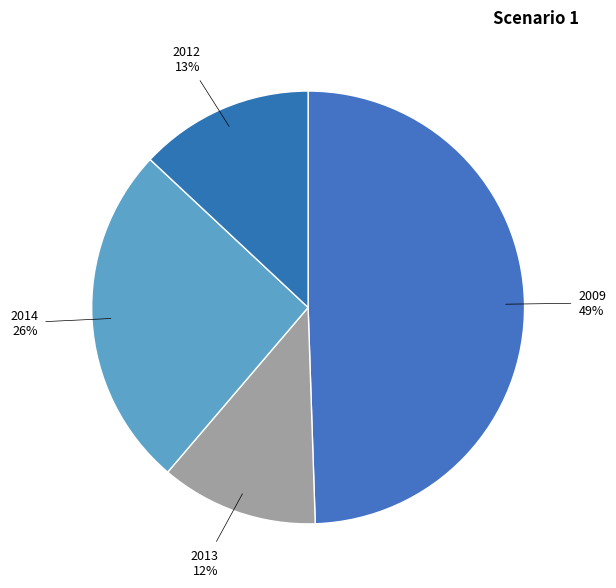

To the nearest percent, what portion does 2013 represent?

12%